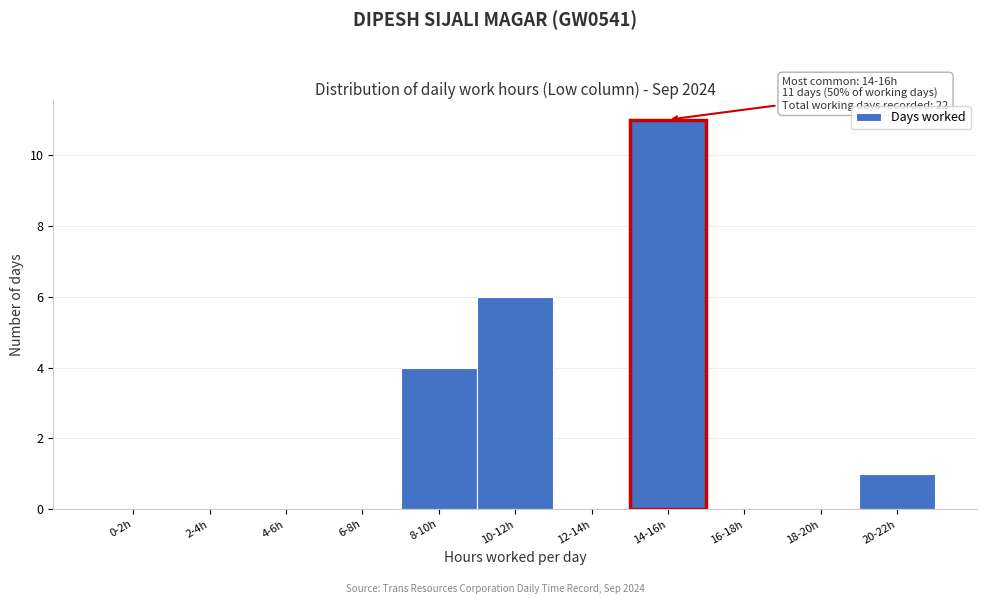

Reading right to left, what are all the values shown in this chart?

20-22h=1	18-20h=0	16-18h=0	14-16h=11	12-14h=0	10-12h=6	8-10h=4	6-8h=0	4-6h=0	2-4h=0	0-2h=0